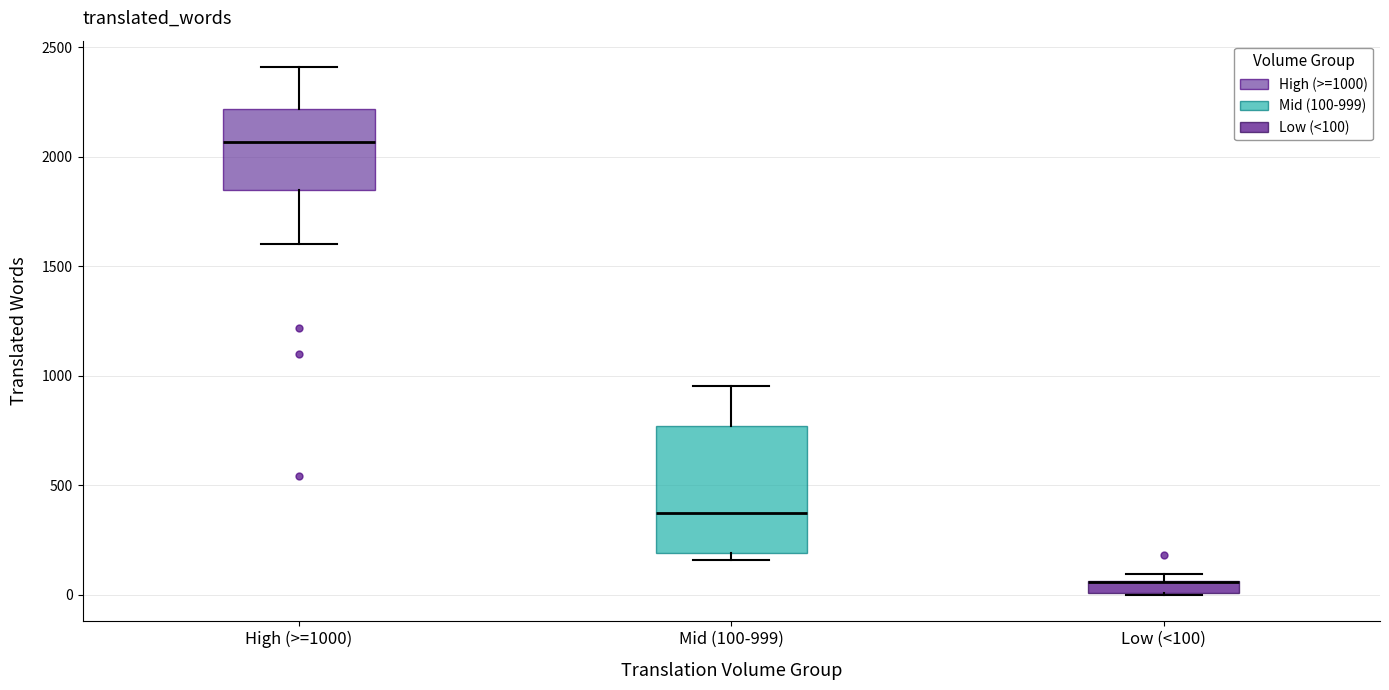

Where does the lower whisker of the box for High (>=1000) end on the y-axis? The values are not printed on the chart, so give them approximately, as read against the axis.

1600